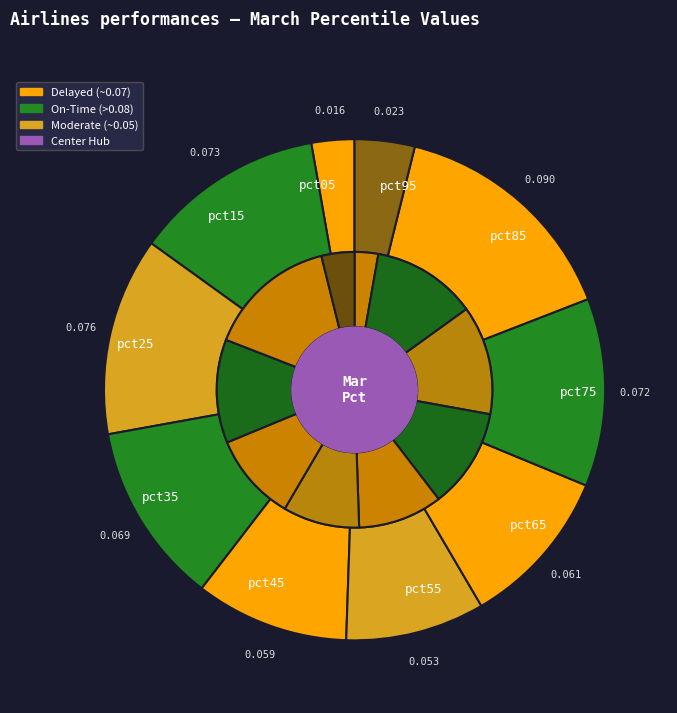

How many slices are in this pie chart?

10